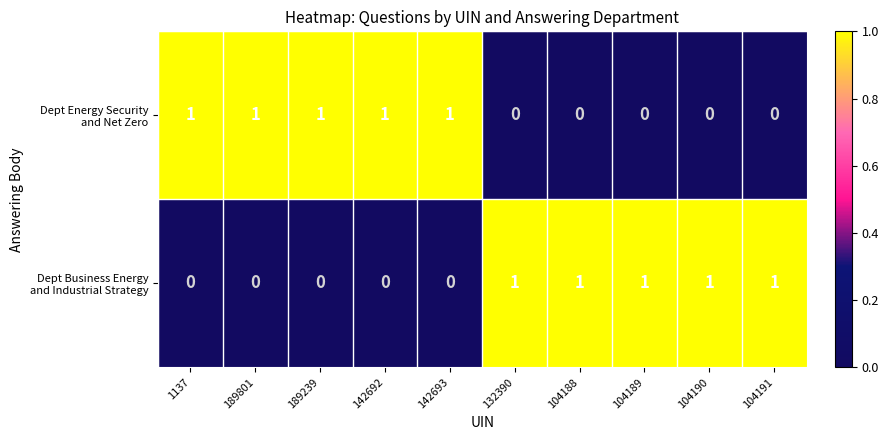

At how many categories does at least one series exceed 0?

10